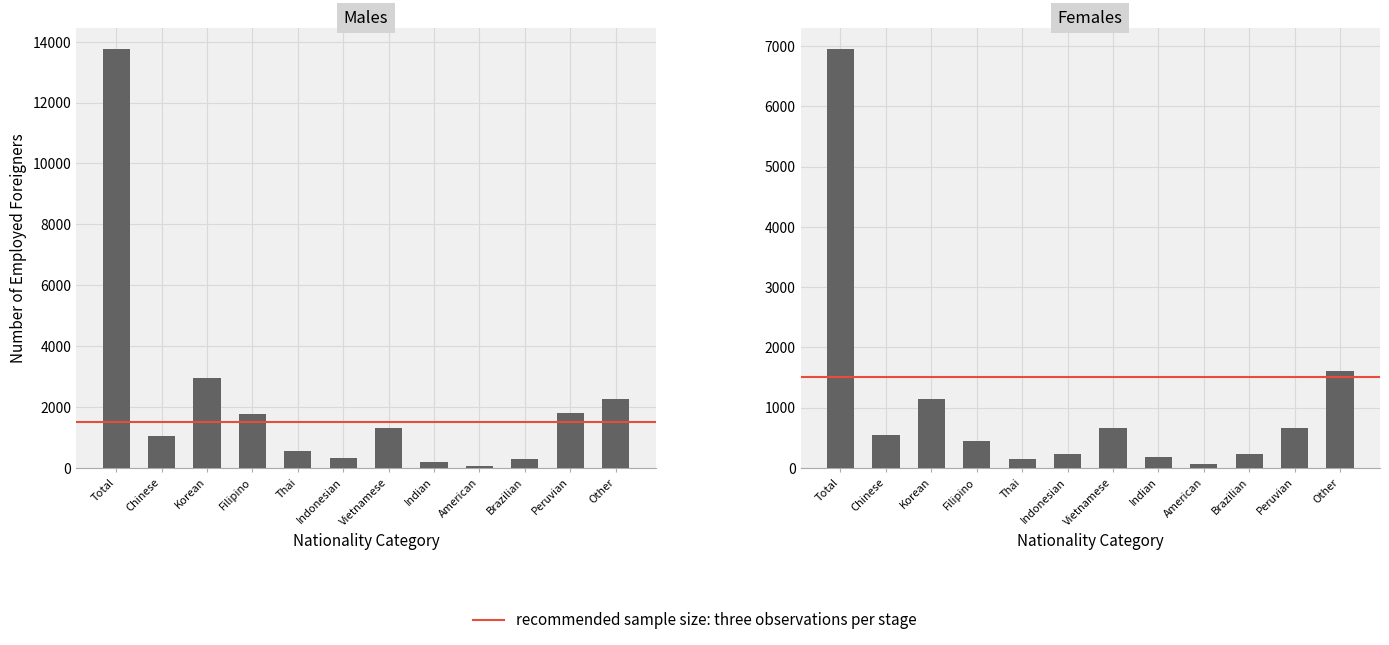

How many data points in Females are above 541?

5